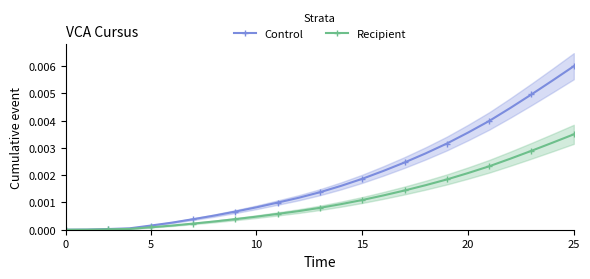

Which category has the highest value in the Control series?

25